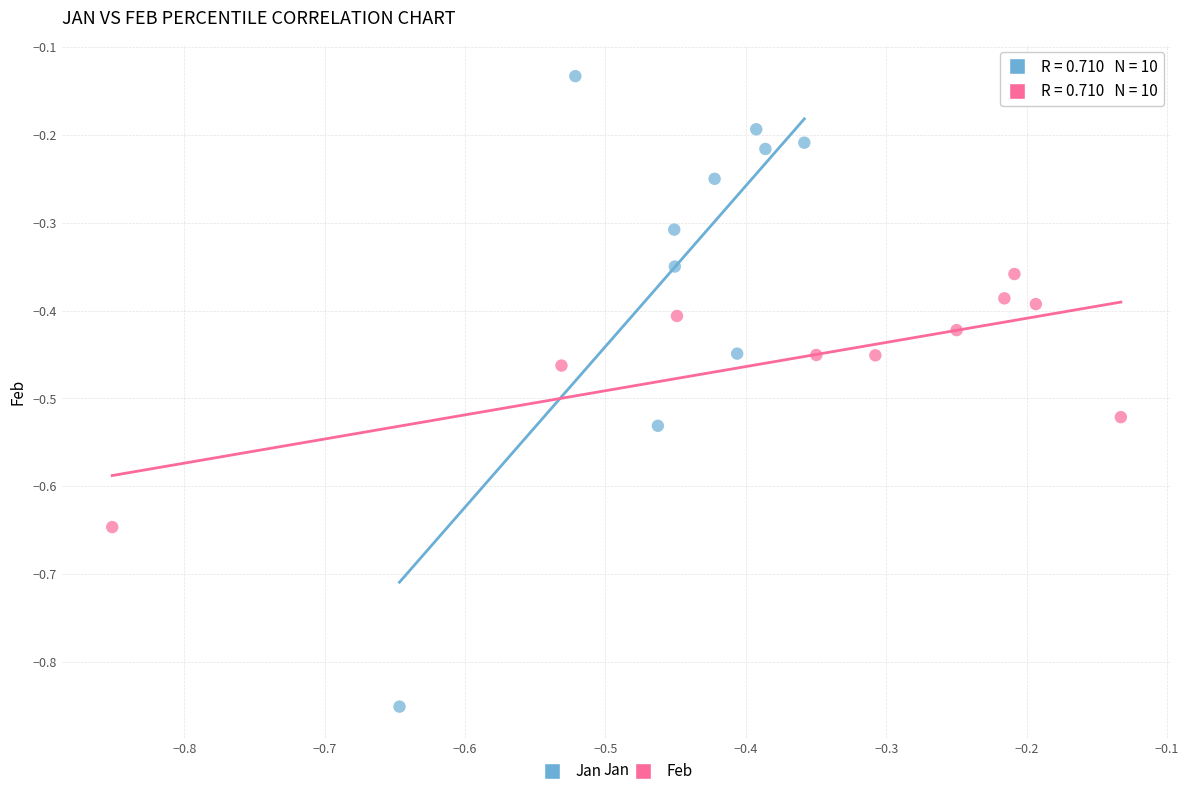

What are all the series names shown in the legend?

Jan, Feb